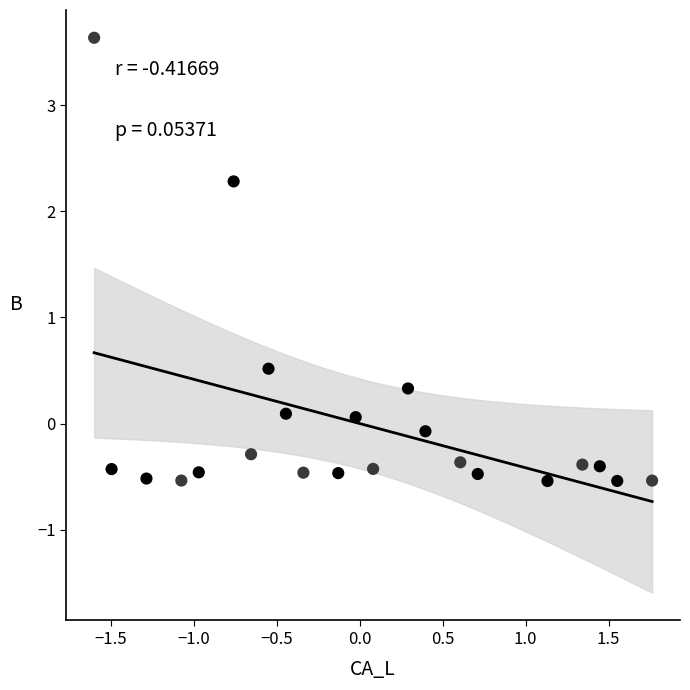

What Y value in the scatter plot is closest to 1?

0.5